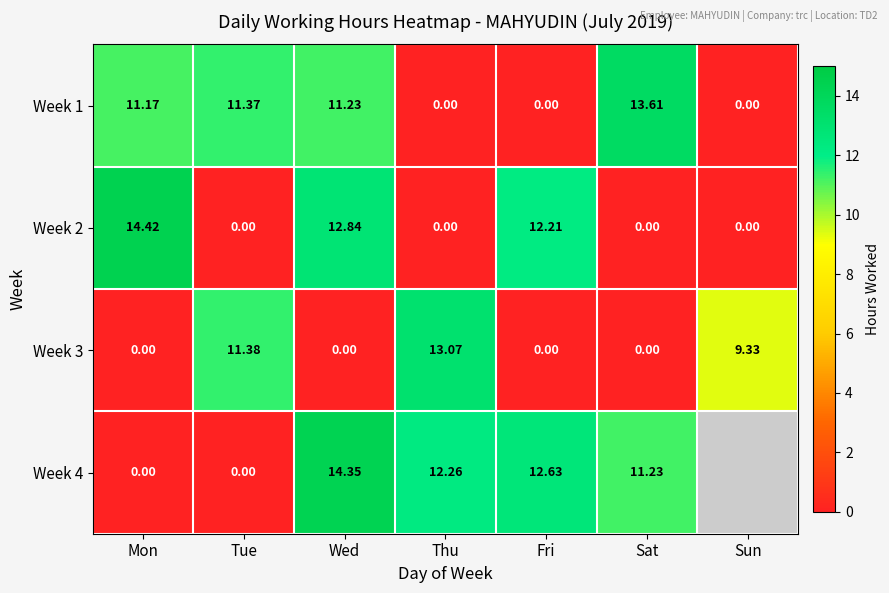

Which category has the highest value in the Week 2 series?

Mon